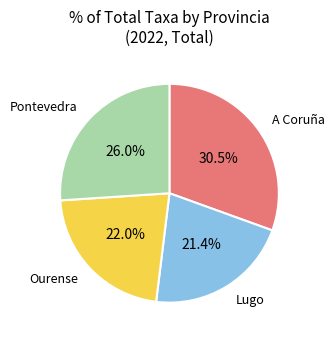

To the nearest percent, what is the difference between the largest and smallest slice percentages?

9%